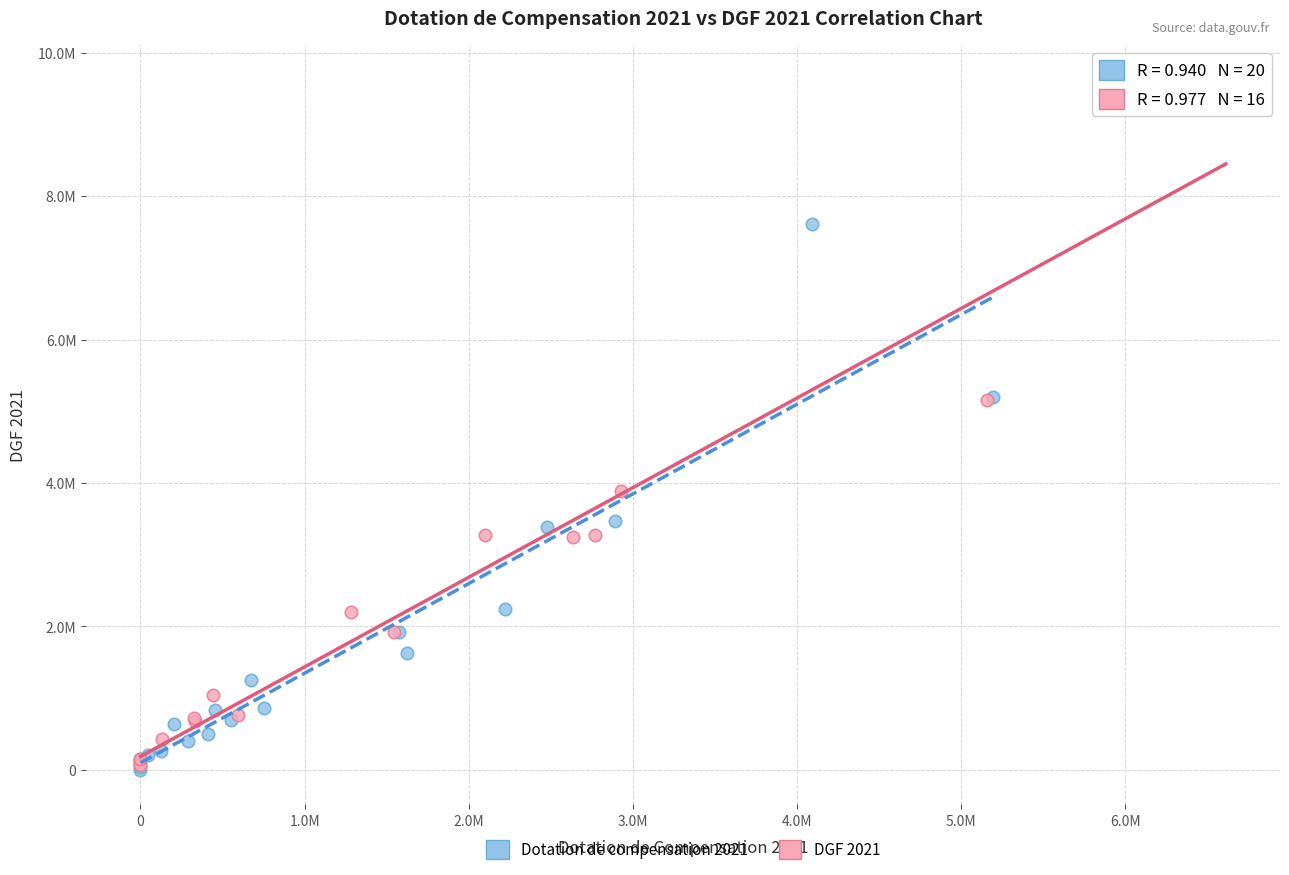

What are all the series names shown in the legend?

Dotation de compensation 2021, DGF 2021